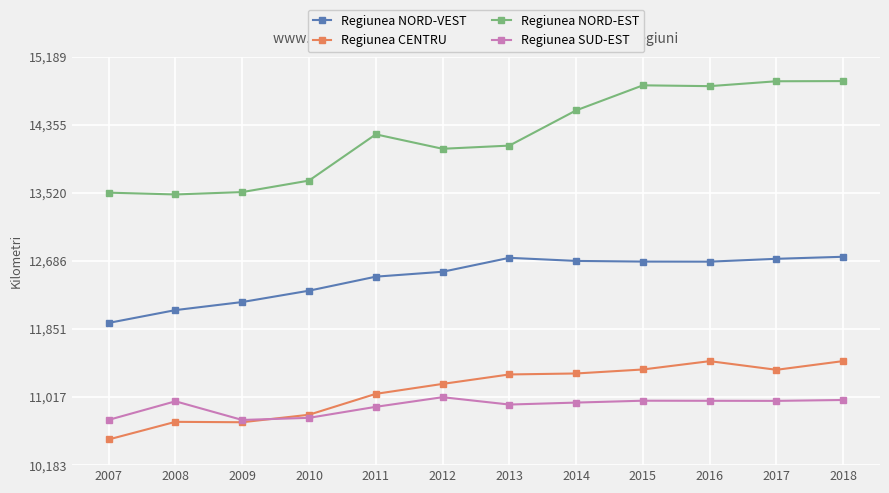

The Regiunea CENTRU series shows 3137 at 2013. True or false?

False